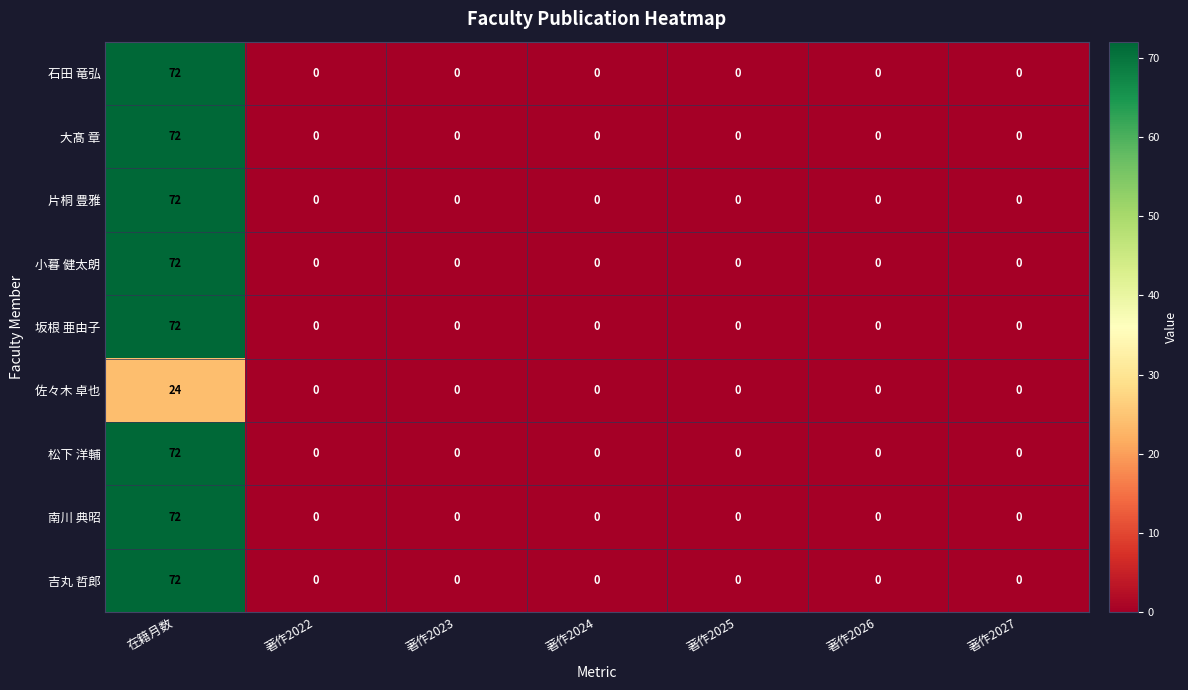

At which category does the chart reach its peak across all series?

在籍月数